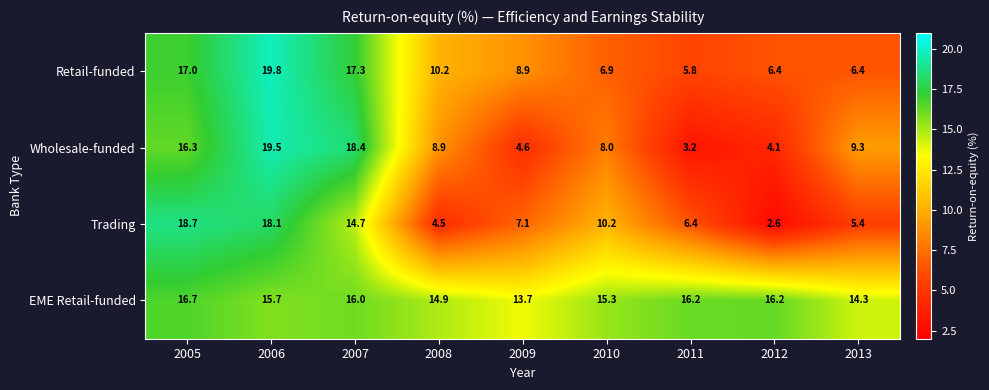

What is the average value of the Trading series?

9.7